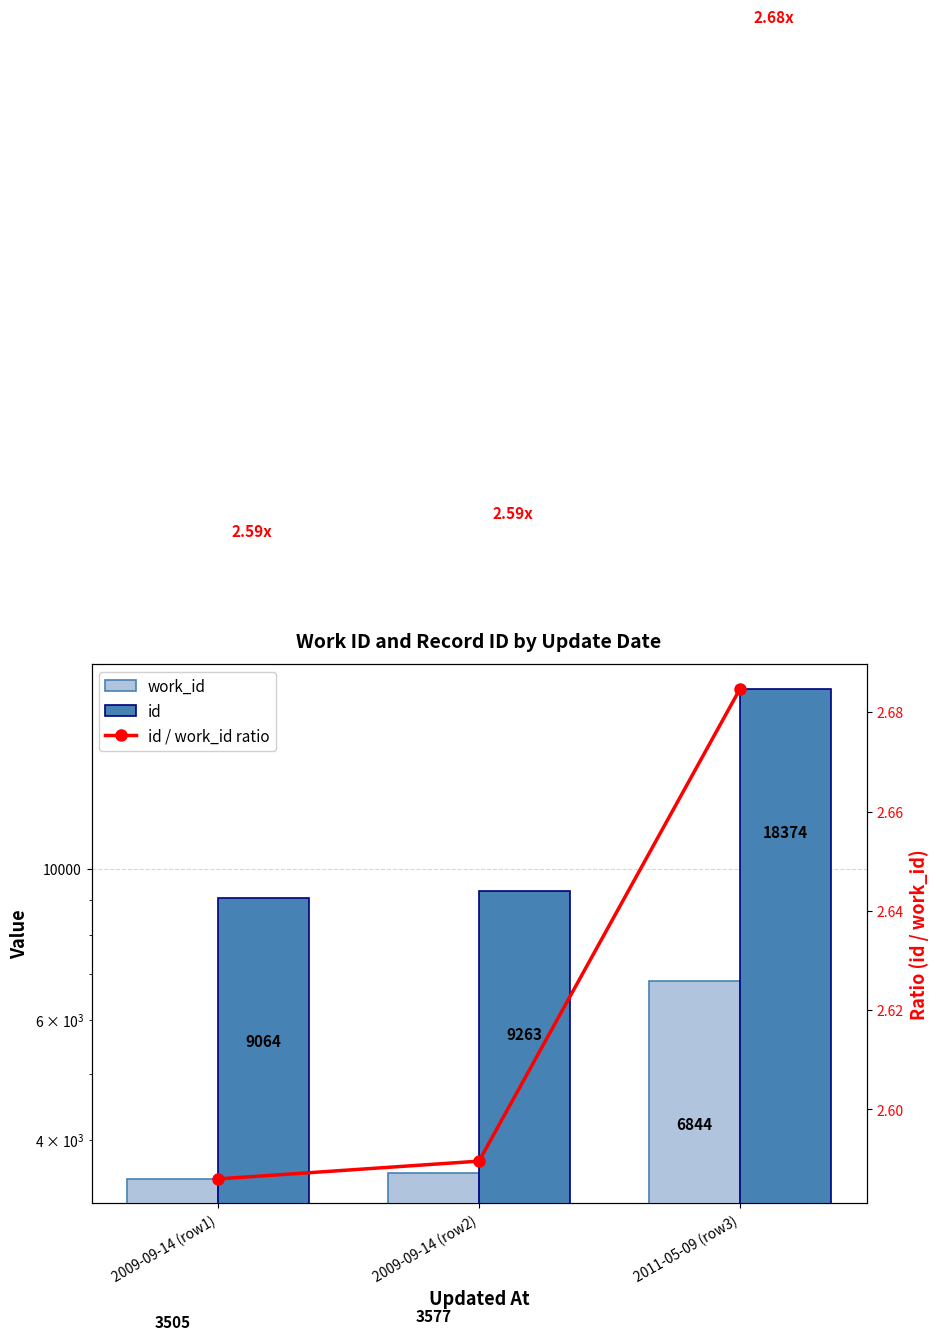

Reading right to left, what are all the values shown in this chart?

work_id: 2011-05-09 (row3)=6844.0	2009-09-14 (row2)=3577.0	2009-09-14 (row1)=3505.0
id: 2011-05-09 (row3)=18374.0	2009-09-14 (row2)=9263.0	2009-09-14 (row1)=9064.0
id / work_id ratio: 2011-05-09 (row3)=2.7	2009-09-14 (row2)=2.6	2009-09-14 (row1)=2.6